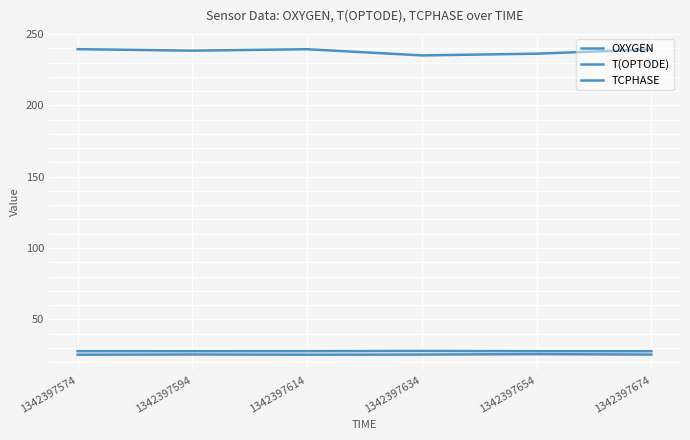

Does the chart have visible grid lines?

Yes